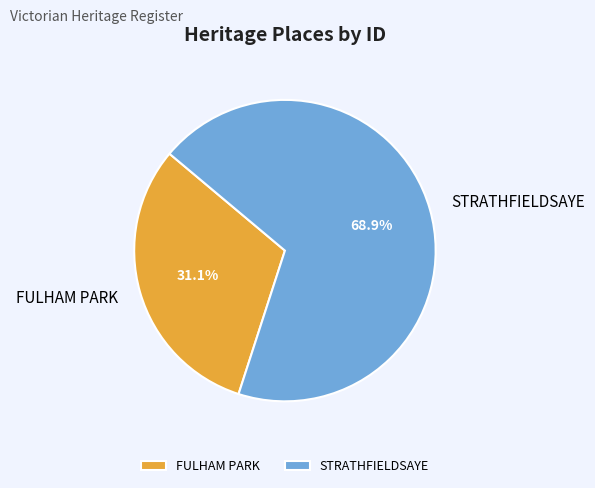

Which category has the smallest portion of the pie?

FULHAM PARK